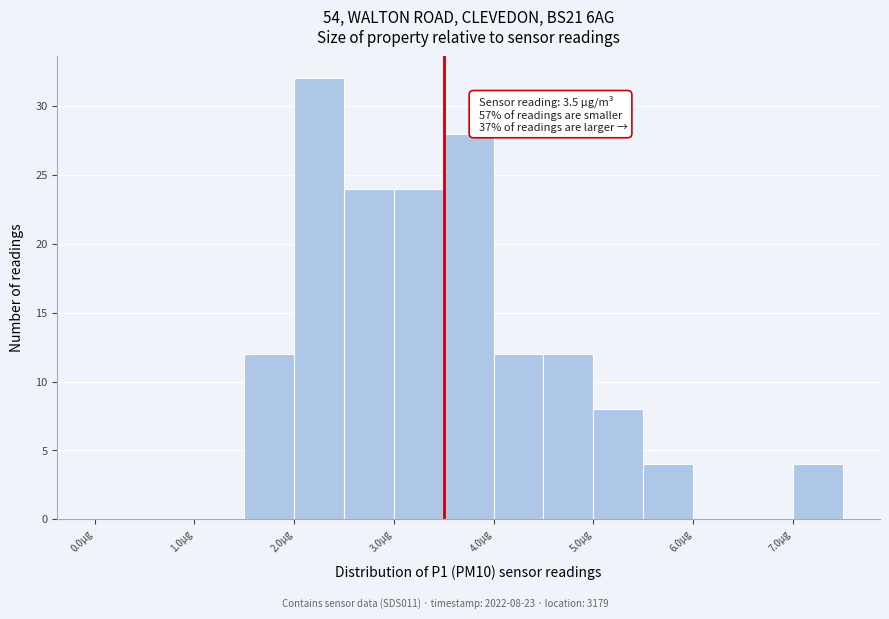

Which range on the x-axis has the tallest bar?

2.0 to 2.5